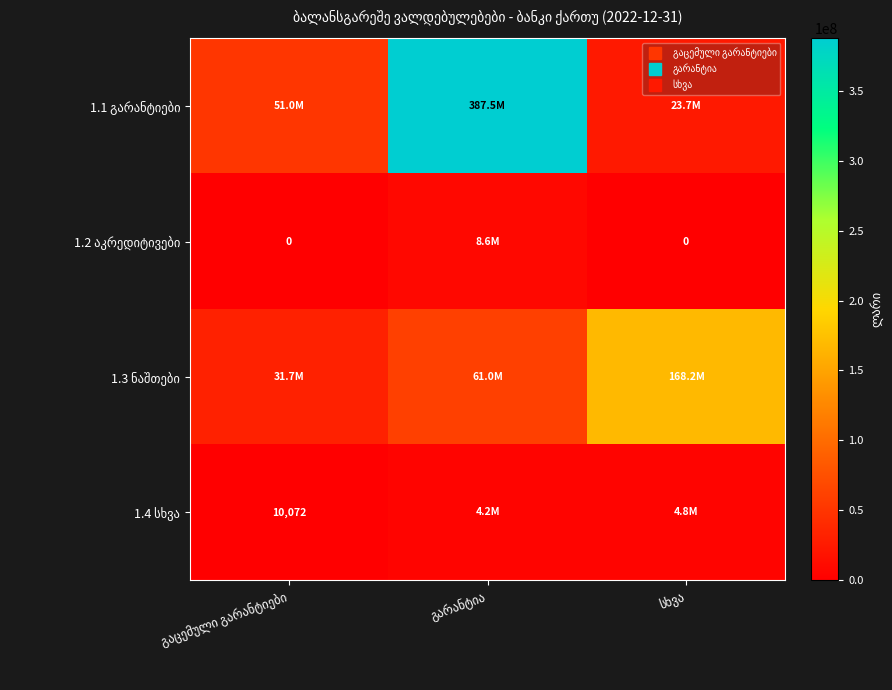

Count the number of categories in the chart.

3